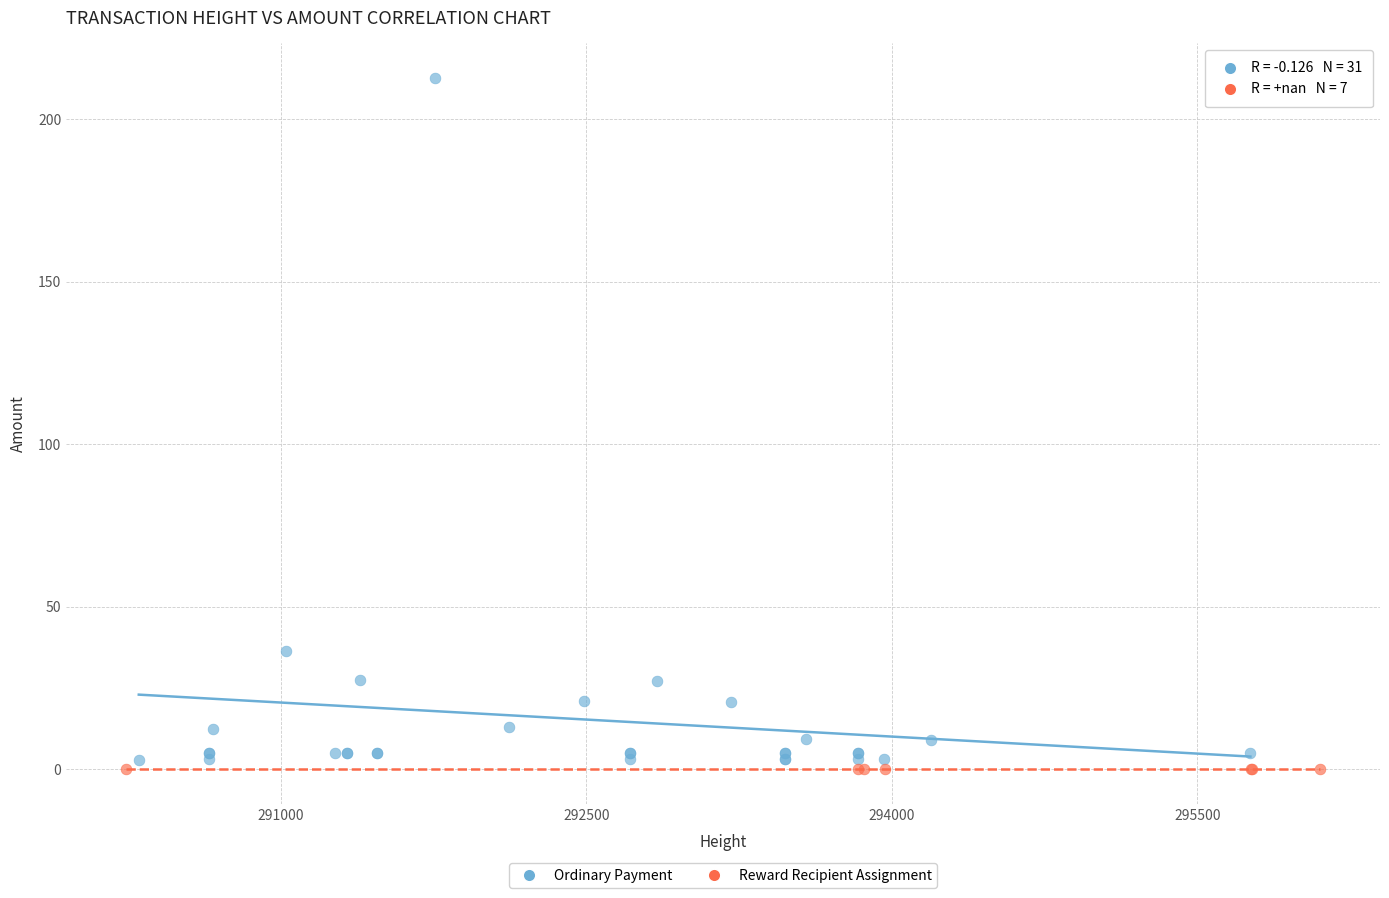

Which series contains the highest Y value?

Ordinary Payment